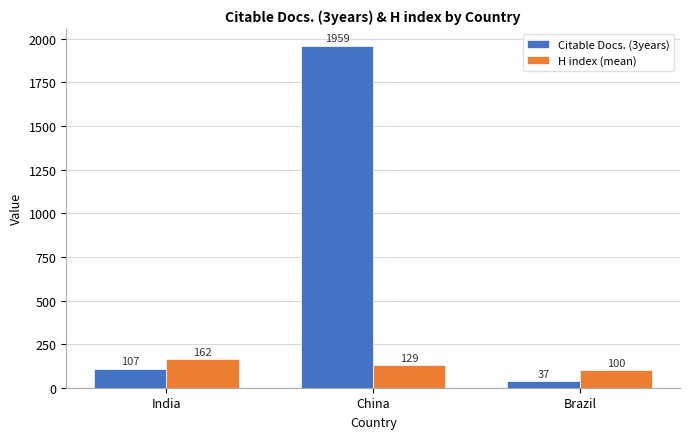

Is it true that Citable Docs. (3years) equals 107 at India?

True